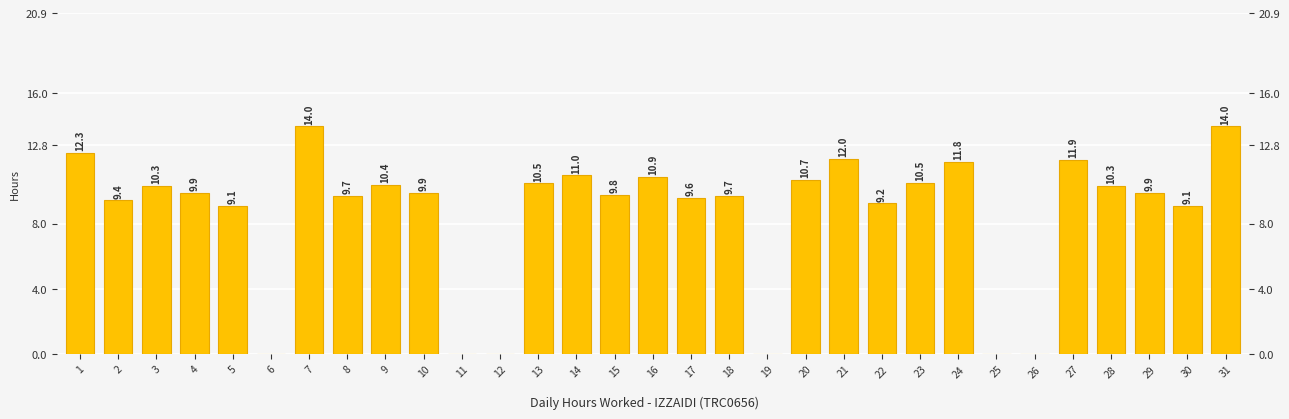

How many data points does each series have?

31